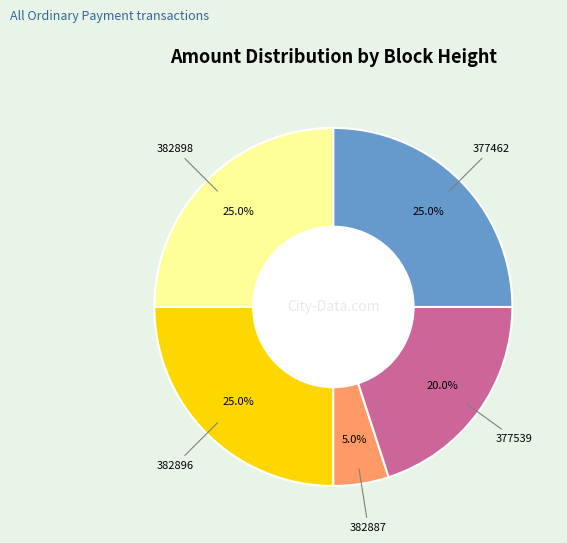

Is there any slice that represents more than half of the pie?

No